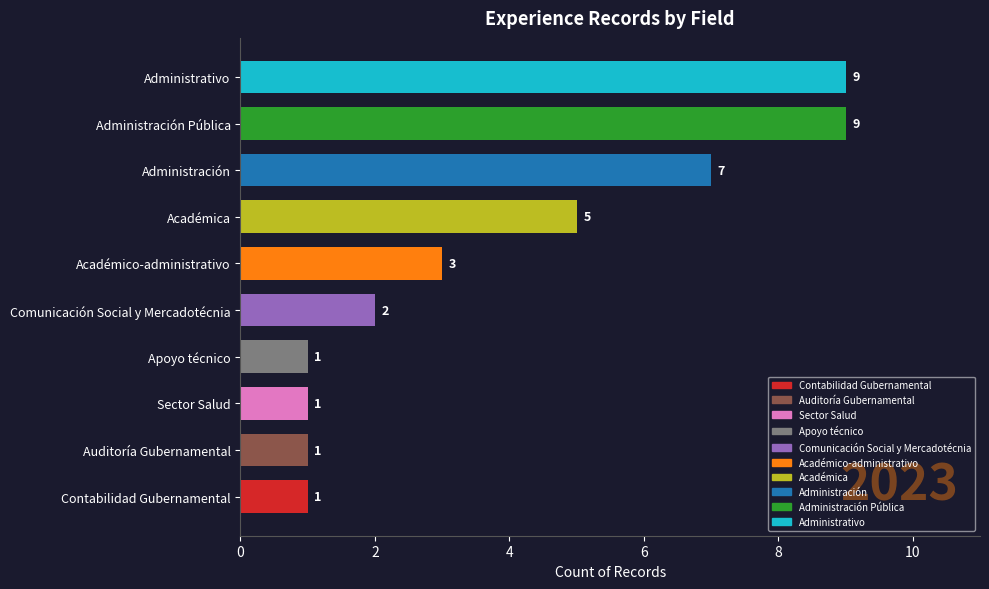

What is the sum of all values?

39